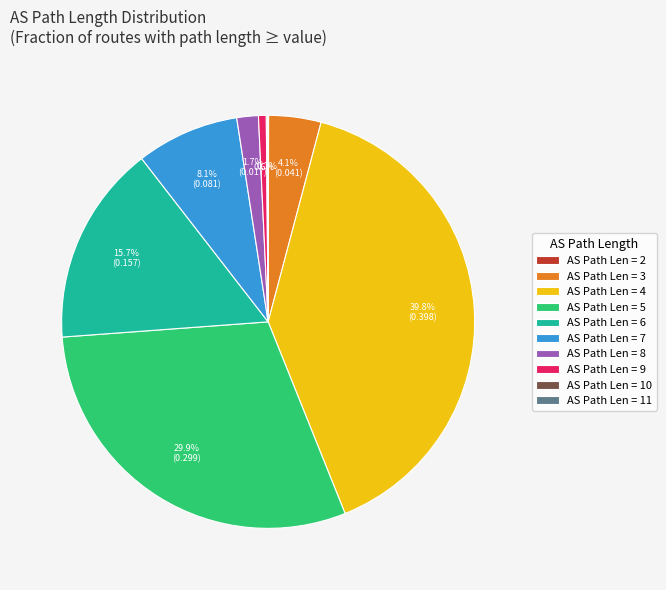

Is the sum of AS Path Len = 3 and AS Path Len = 5 greater than half?

No